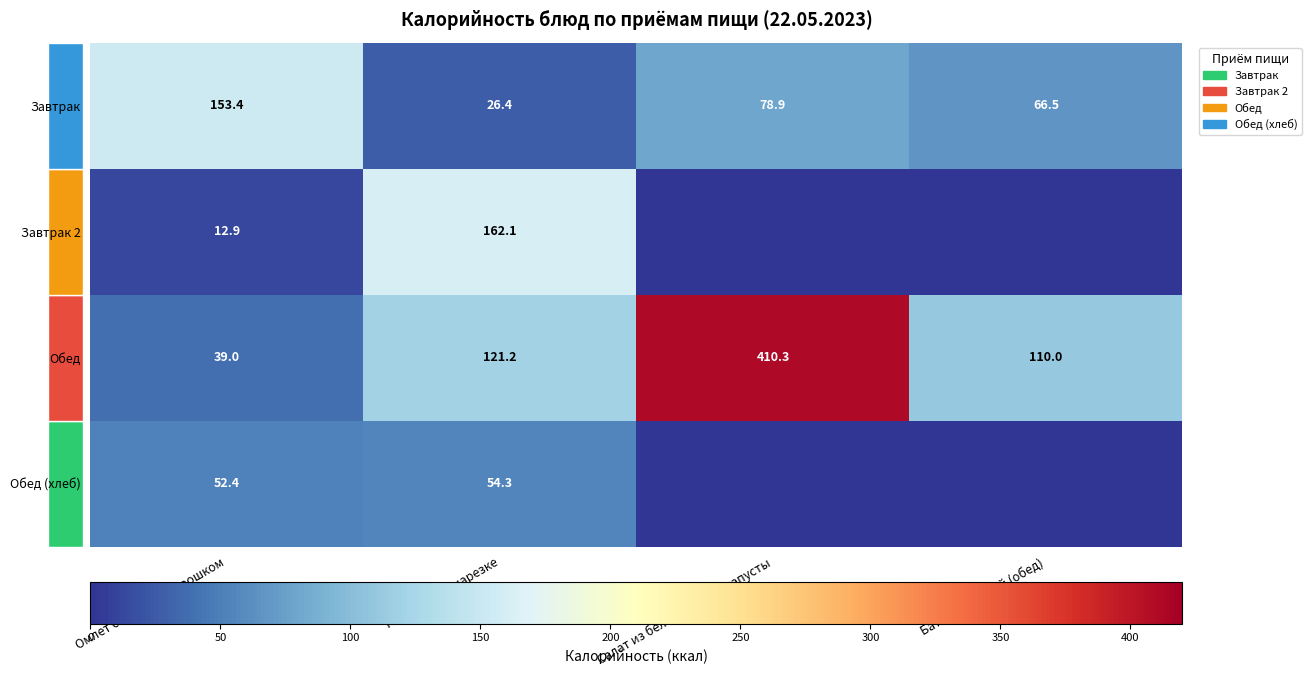

What is the total value across all series at 2?

489.2